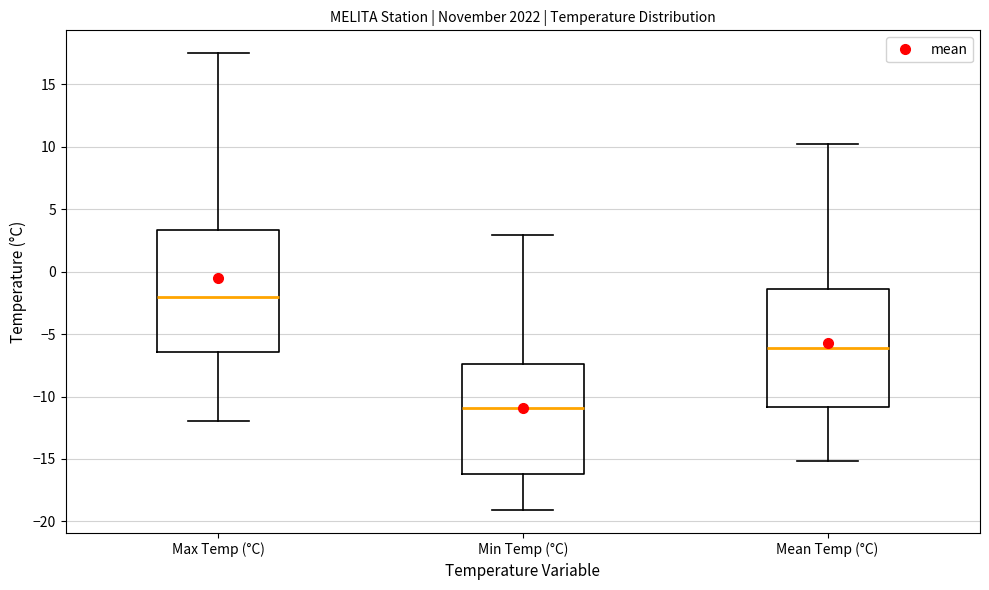

Reading left to right, read every box against the y-axis: the position of its median line, the range the box covers, and the ends of its whiskers. The values are not printed on the chart, so give them approximately, as read against the axis.

Max Temp (°C): median -2.0, box -6.5 to 3.5, whiskers -12.0 to 17.5
Min Temp (°C): median -11.0, box -16.0 to -7.5, whiskers -19.0 to 3.0
Mean Temp (°C): median -6.0, box -11.0 to -1.5, whiskers -15.0 to 10.0